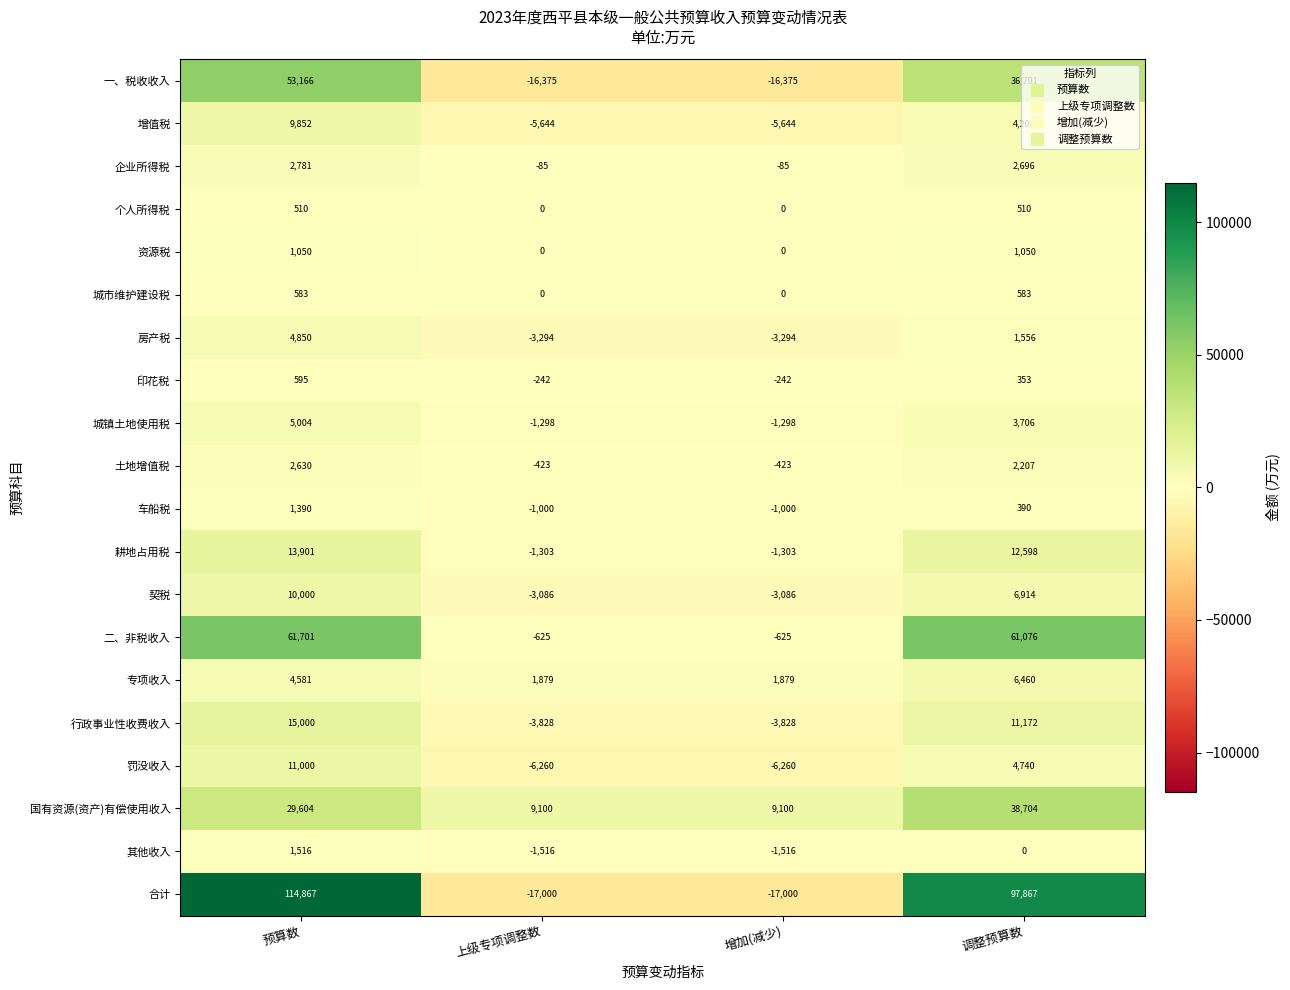

The 个人所得税 series shows 891 at 预算数. True or false?

False